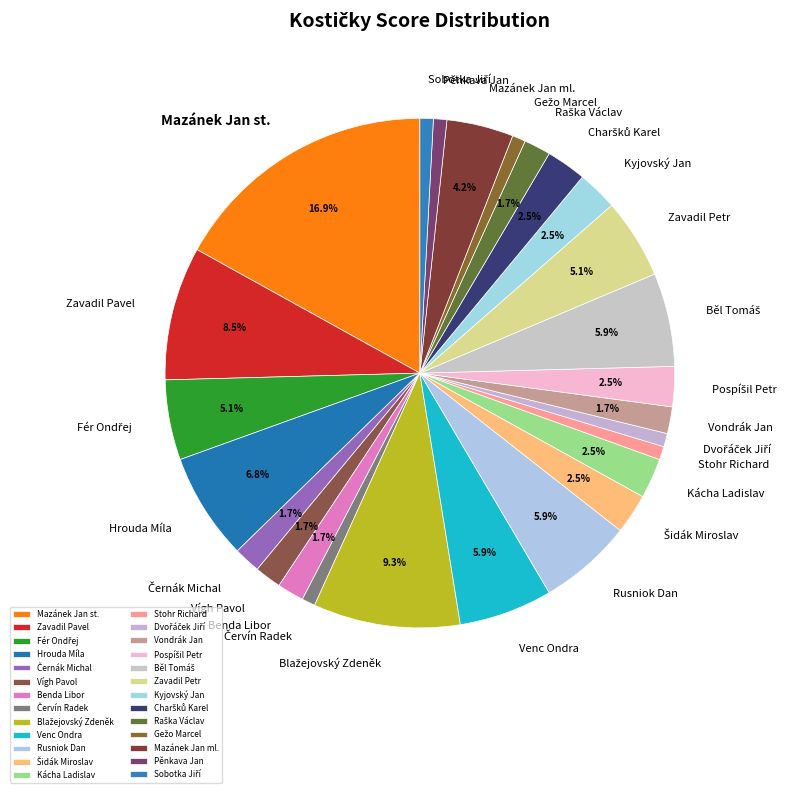

Is it true that Venc Ondra is 17% of the pie?

False